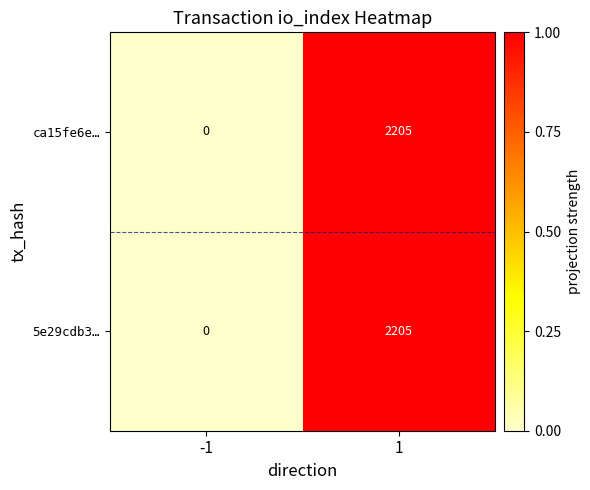

Reading left to right, what are all the values shown in this chart?

ca15fe6e…: -1=0	1=2205
5e29cdb3…: -1=0	1=2205